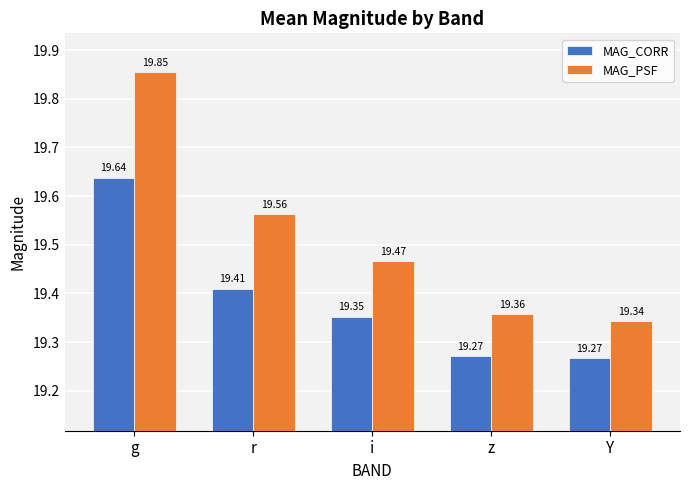

At how many categories does at least one series exceed 19?

5